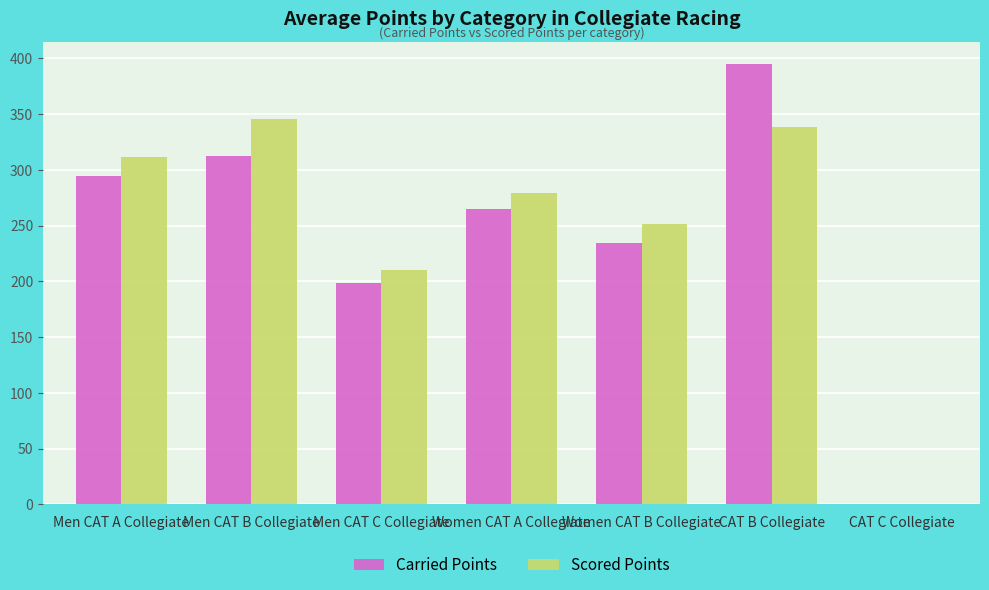

What is the sum of the Scored Points values at Men CAT C Collegiate and CAT B Collegiate?

549.2